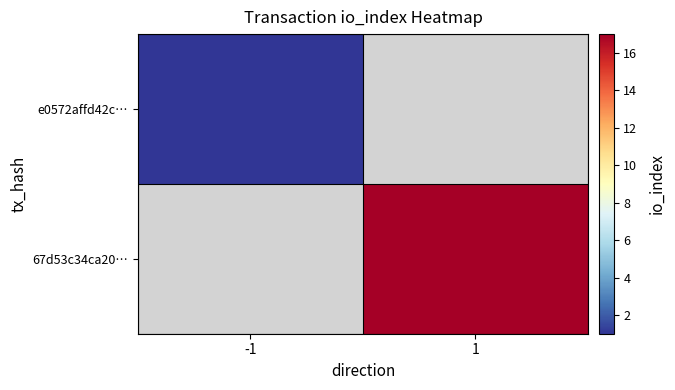

Count the number of data series in this chart.

2